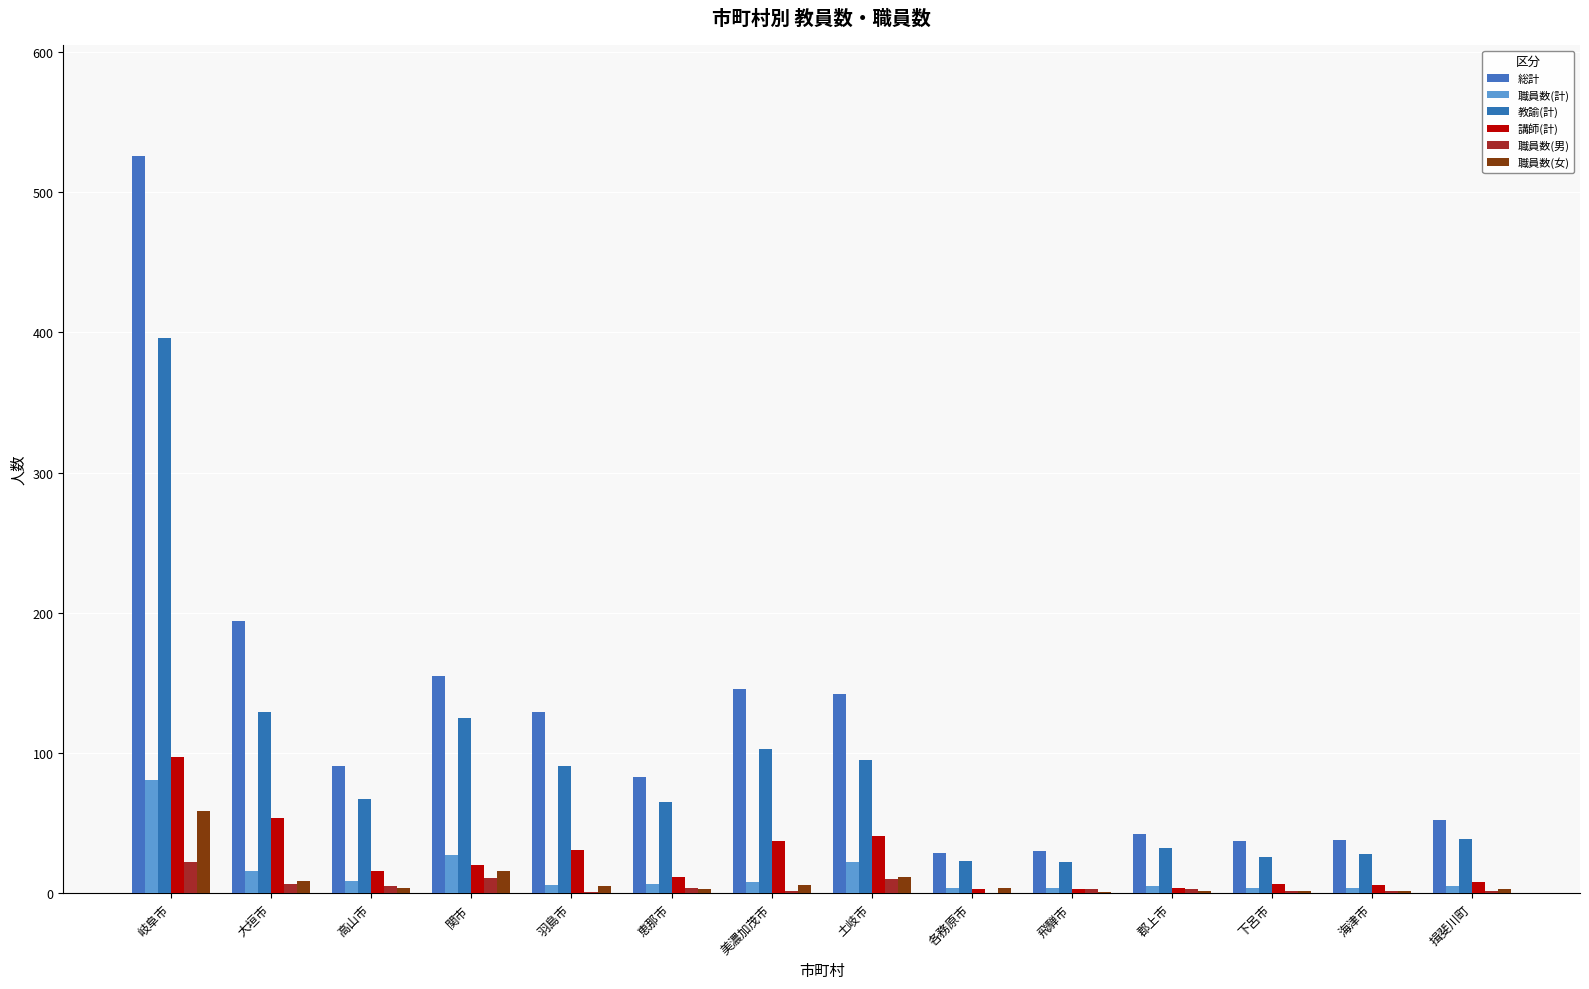

Rank the categories by 講師(計) value from lowest to highest.

各務原市, 飛騨市, 郡上市, 海津市, 下呂市, 揖斐川町, 恵那市, 高山市, 関市, 羽島市, 美濃加茂市, 土岐市, 大垣市, 岐阜市